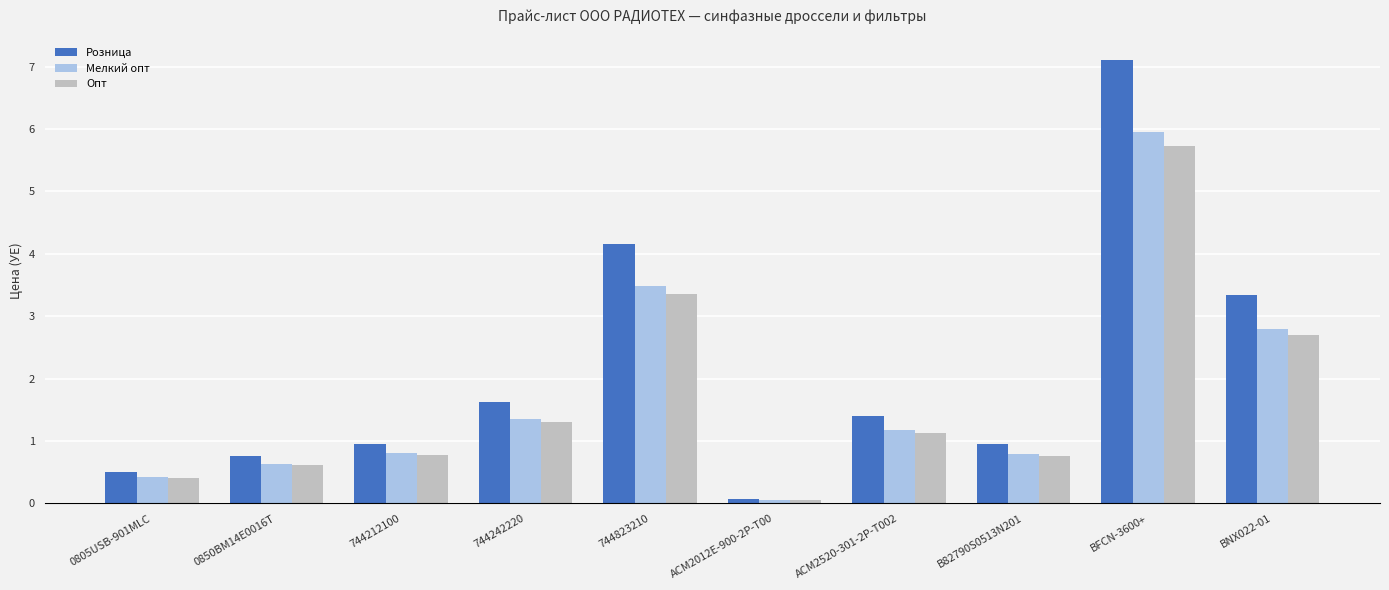

What is the average value of the Розница series?

2.1